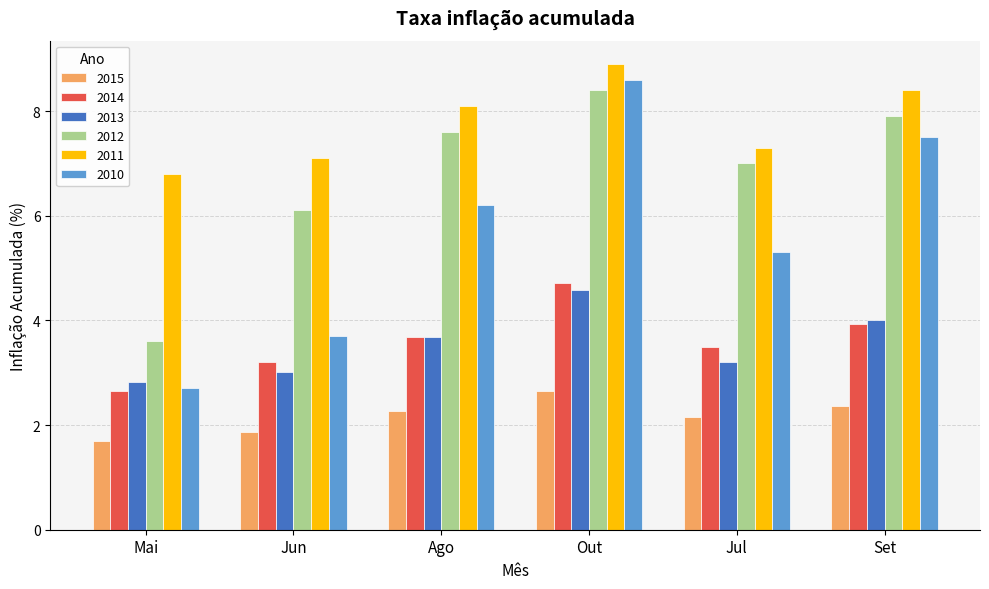

Between Mai and Jun, which series saw the biggest shift?

2012